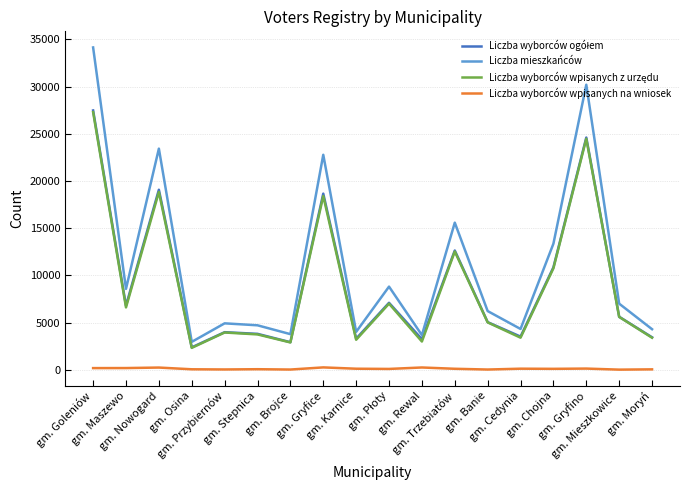

True or false: Liczba mieszkańców and Liczba wyborców wpisanych na wniosek cross at least once.

False